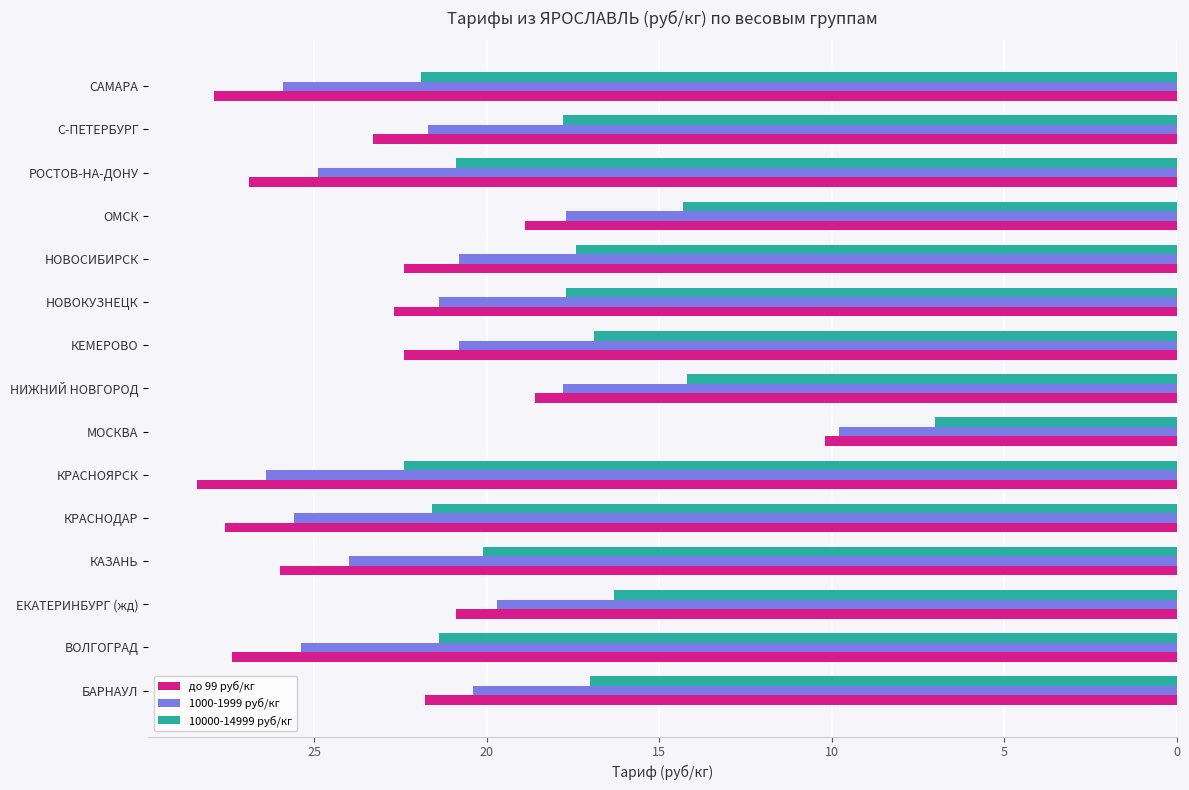

Which series has the largest total across all categories?

до 99 руб/кг